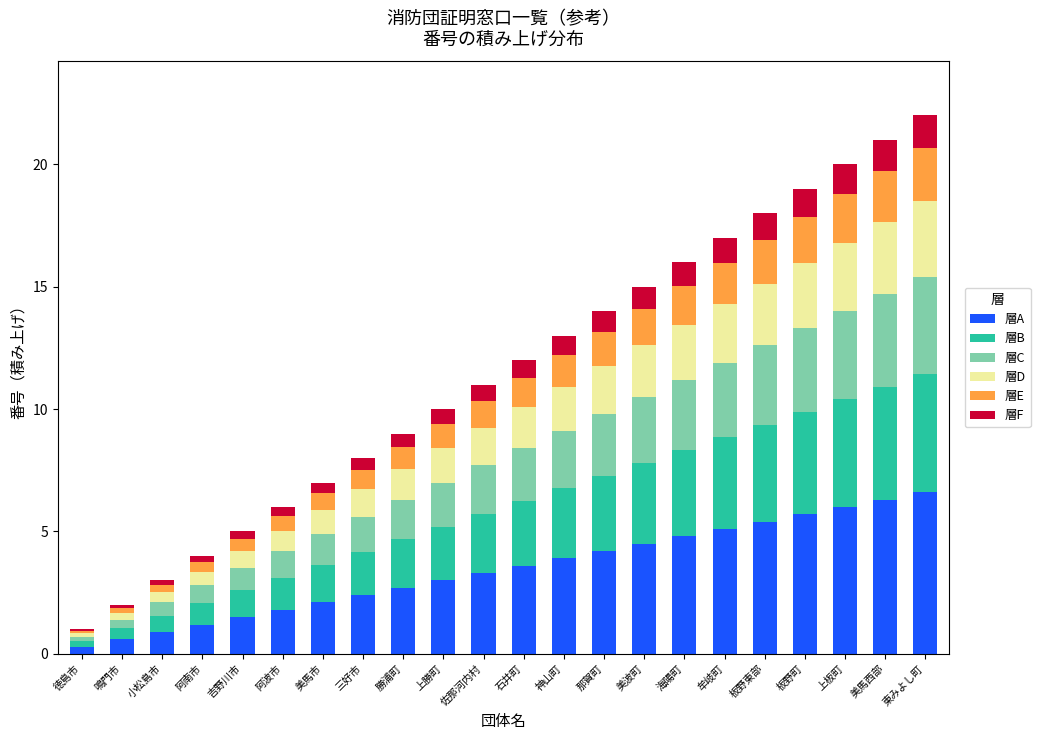

True or false: 層A has a value of 3.3 at 佐那河内村.

True